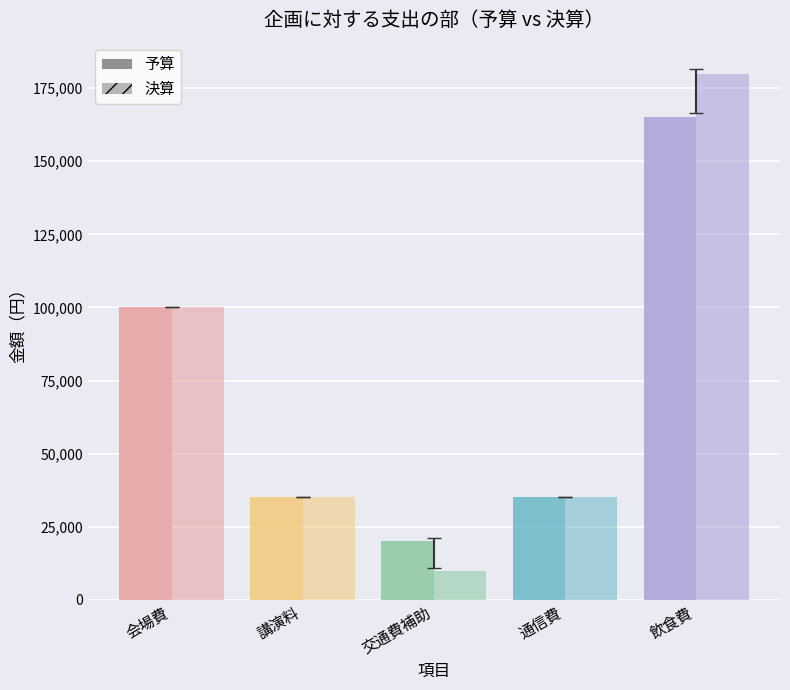

The value of 予算 金額 at 通信費 is 35000. True or false?

True